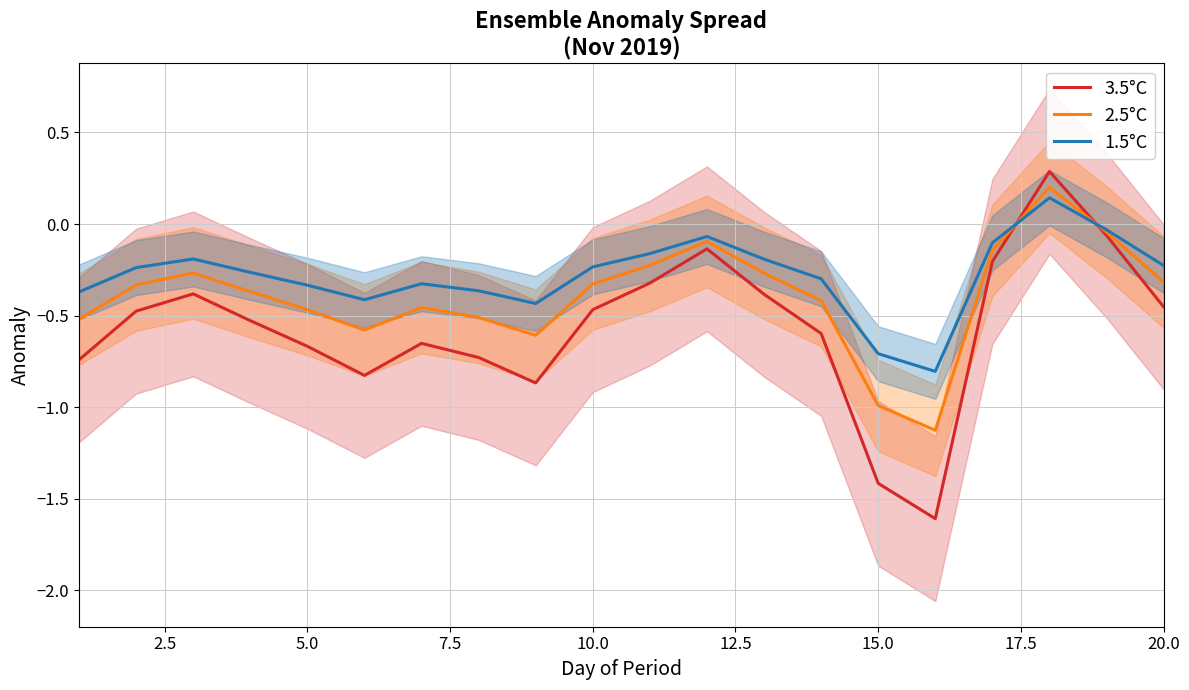

How many categories are shown in the chart?

20